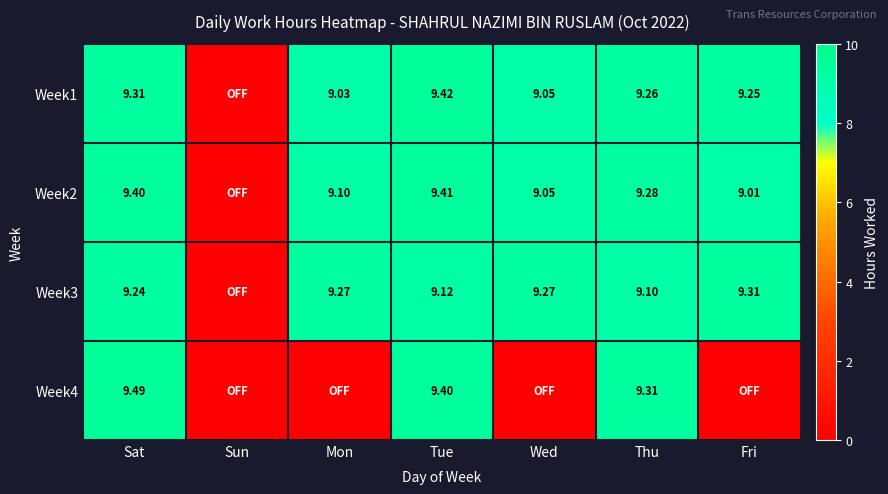

What is the difference between the second highest and second lowest values in the Week2 series?

0.4